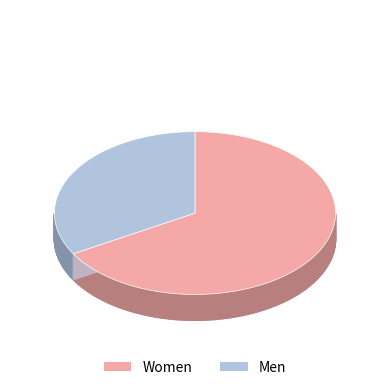

The Жіноча slice represents 67% of the pie. True or false?

True